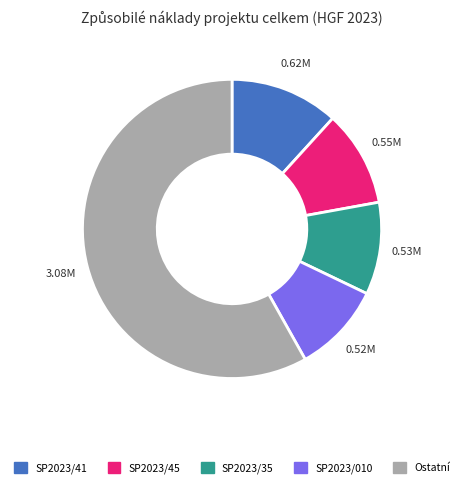

Is there a majority slice in this chart?

Yes